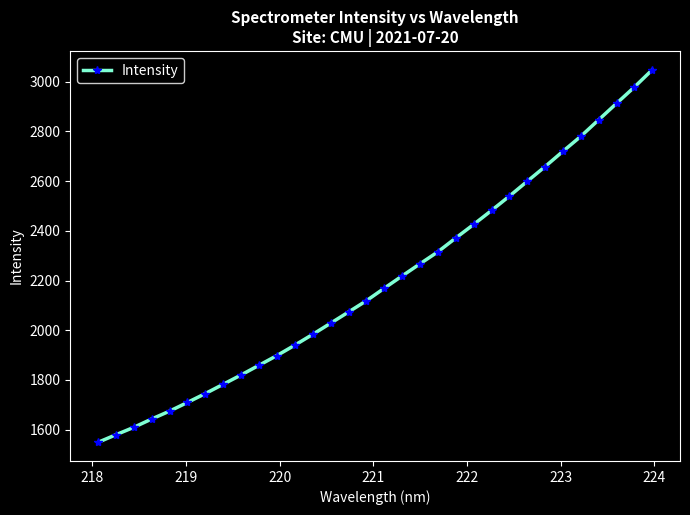

Is this an area chart (filled region under the line)?

No